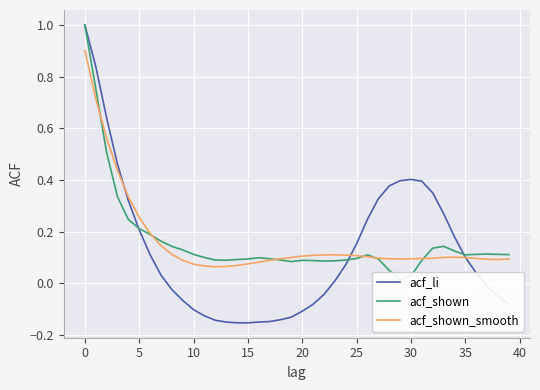

What is the label of the 38th point from the left?

37